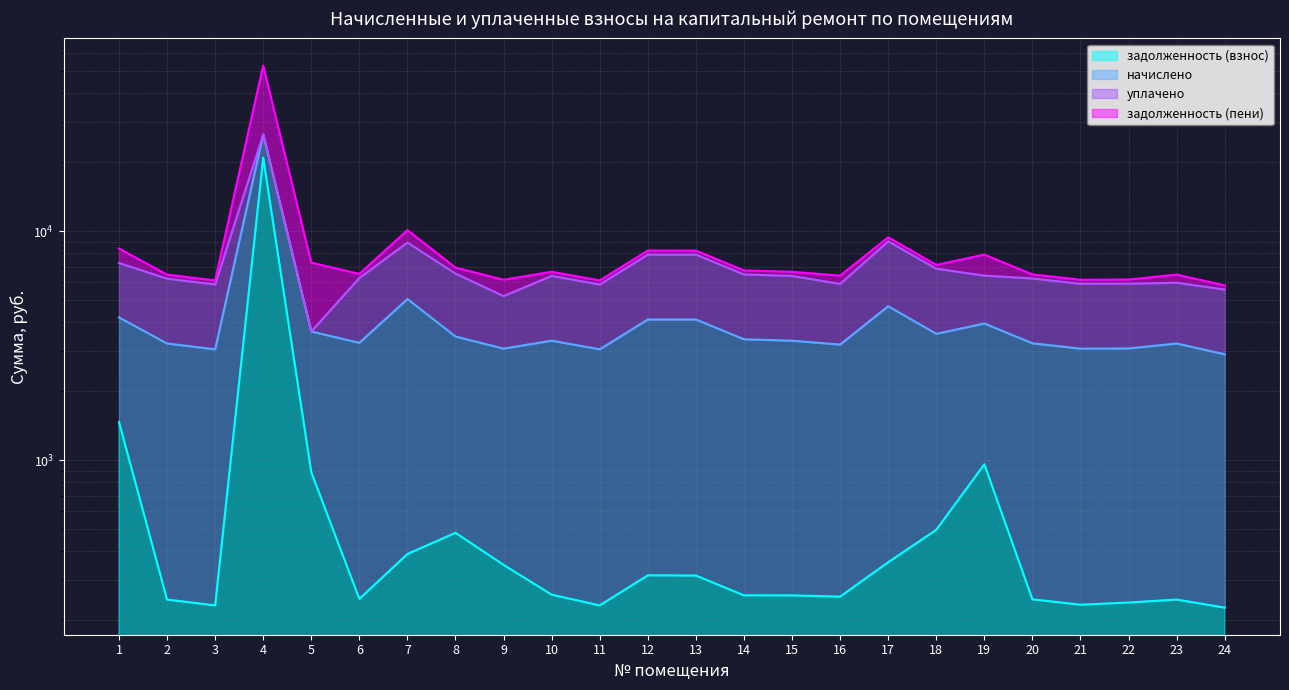

The задолженность (пени) series shows 5801.2 at 24. True or false?

True